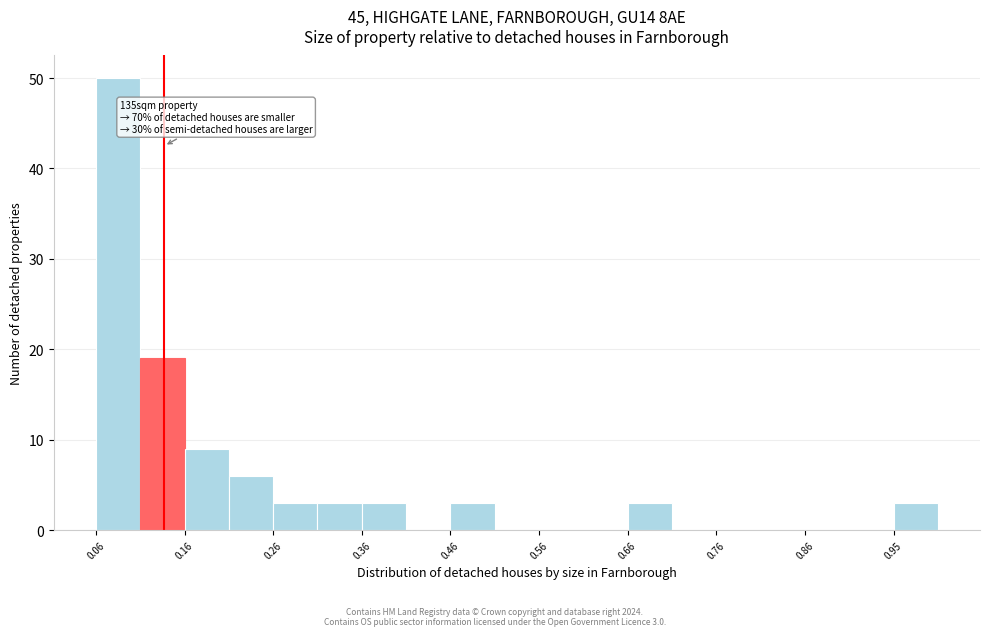

Over which range of the x-axis is the bar tallest?

0.06 to 0.11